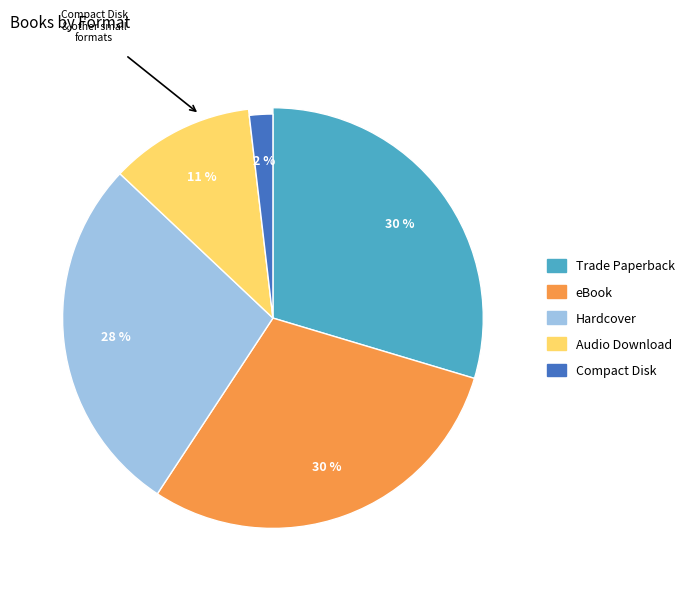

Between Compact Disk and Audio Download, which is larger?

Audio Download